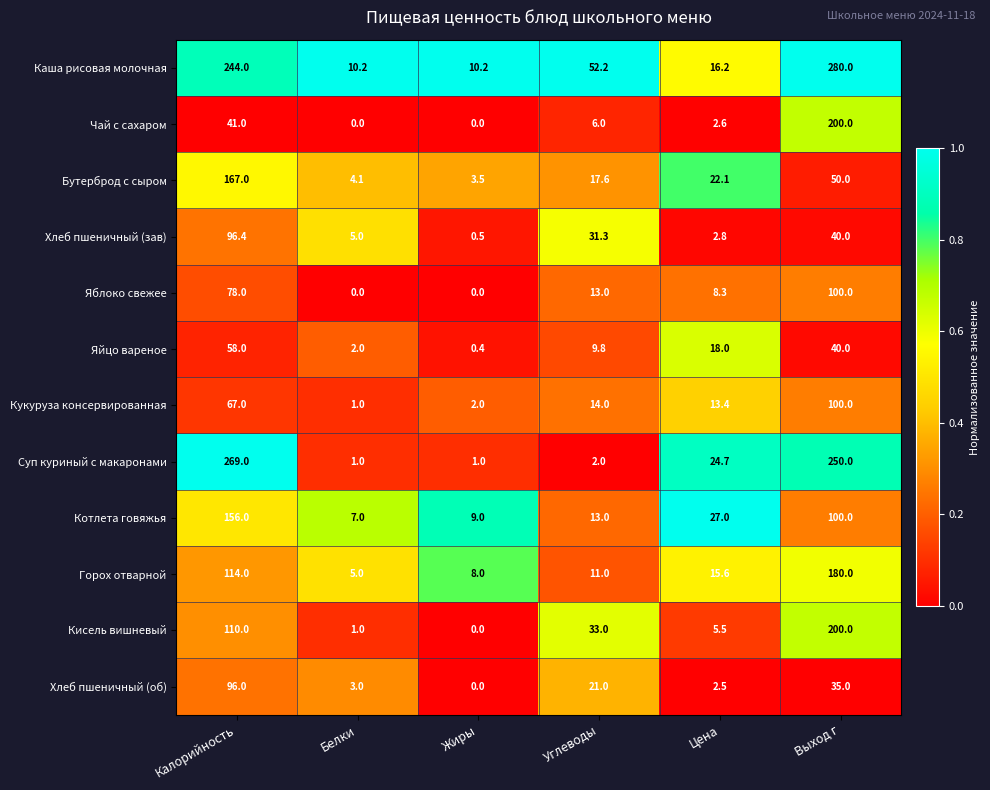

List the labels in order of Яйцо вареное value, smallest first.

Жиры, Белки, Углеводы, Цена, Выход г, Калорийность